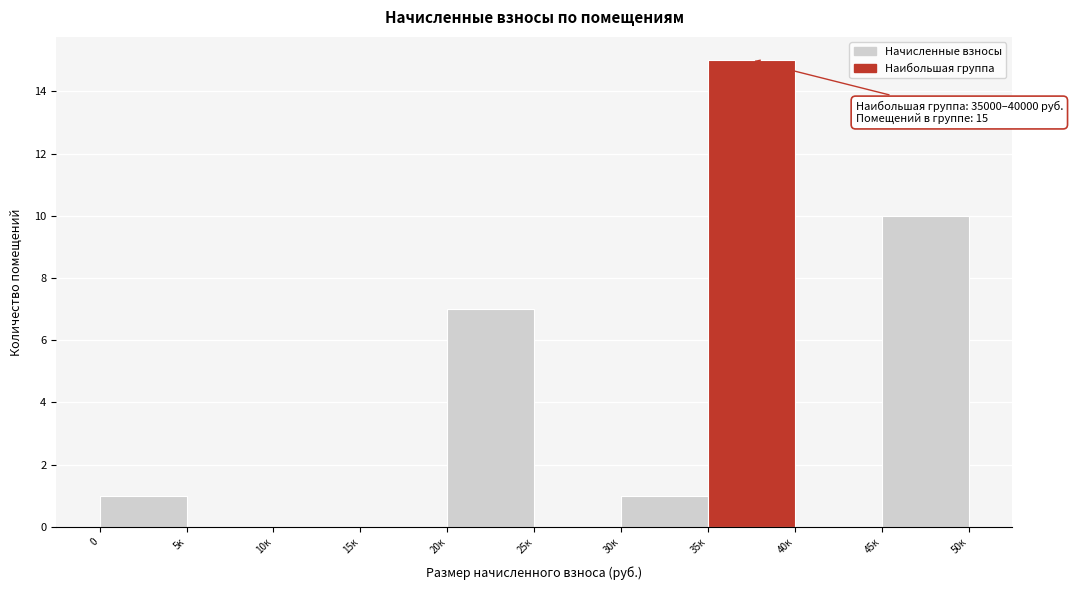

True or false: the data shows 0 at 0.

False